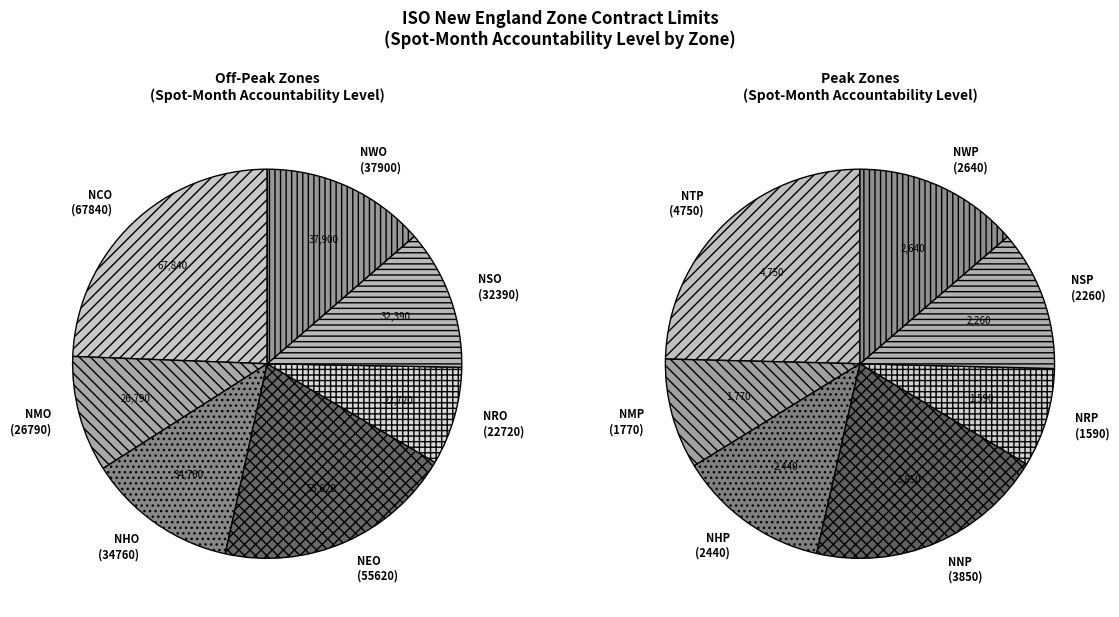

Is 11 the majority of the pie?

No